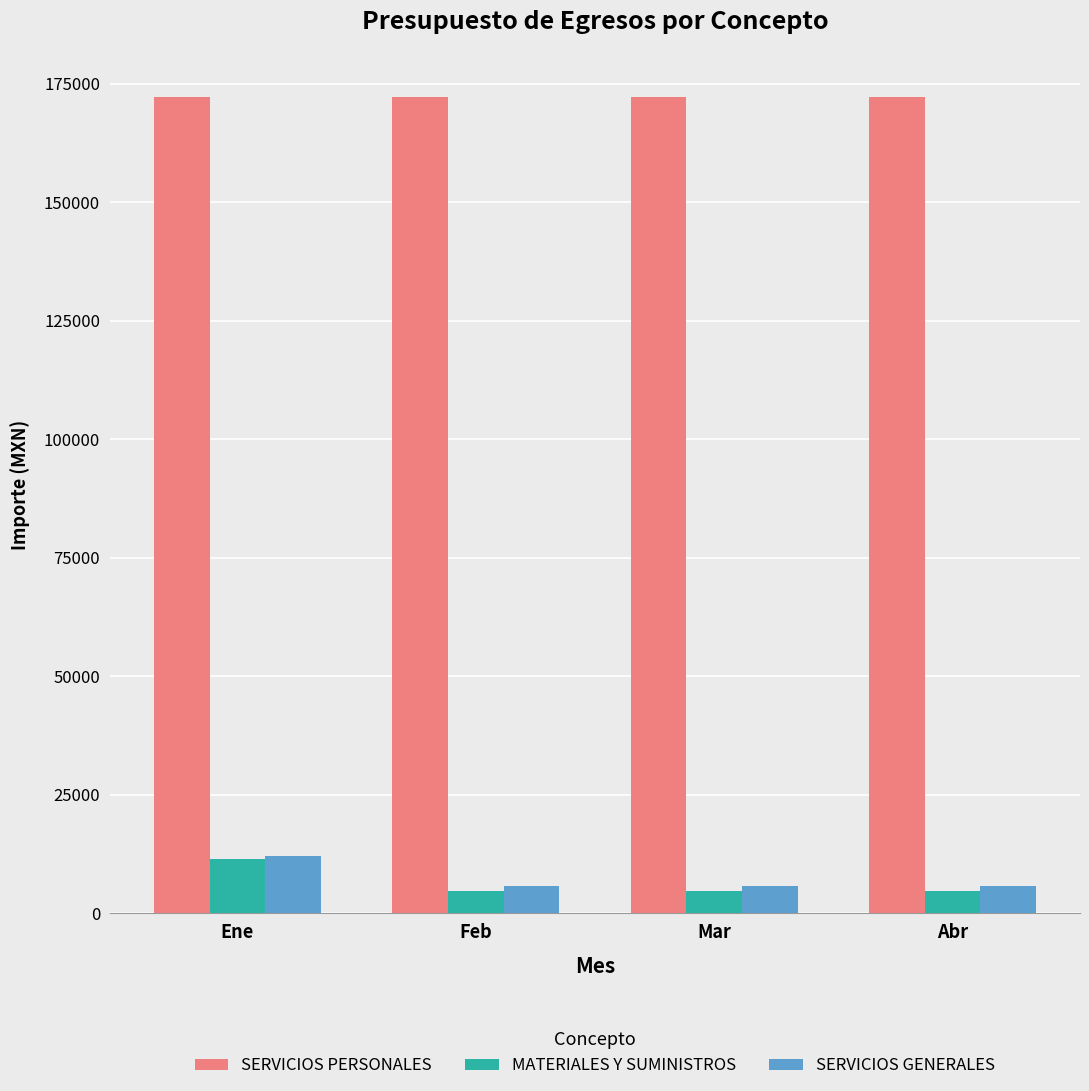

What are all the series names shown in the legend?

SERVICIOS PERSONALES, MATERIALES Y SUMINISTROS, SERVICIOS GENERALES